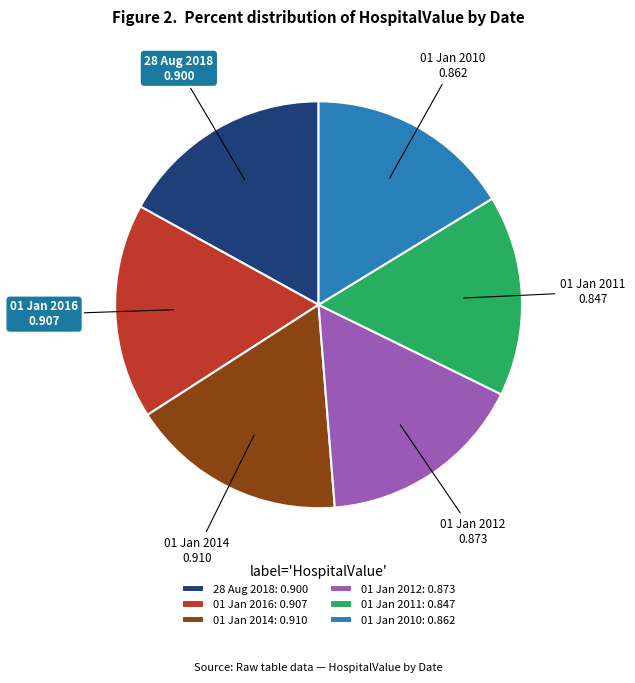

Is the sum of 01 Jan 2011 and 01 Jan 2010 greater than half?

No